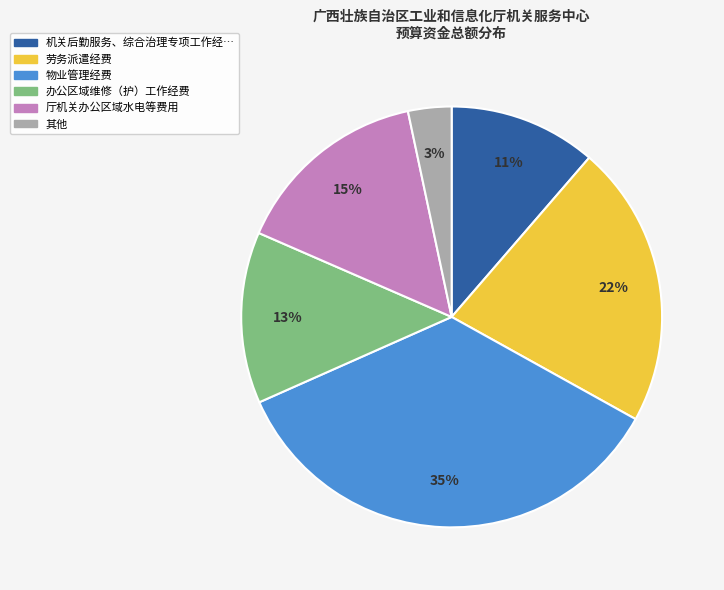

Does any single category account for the majority?

No